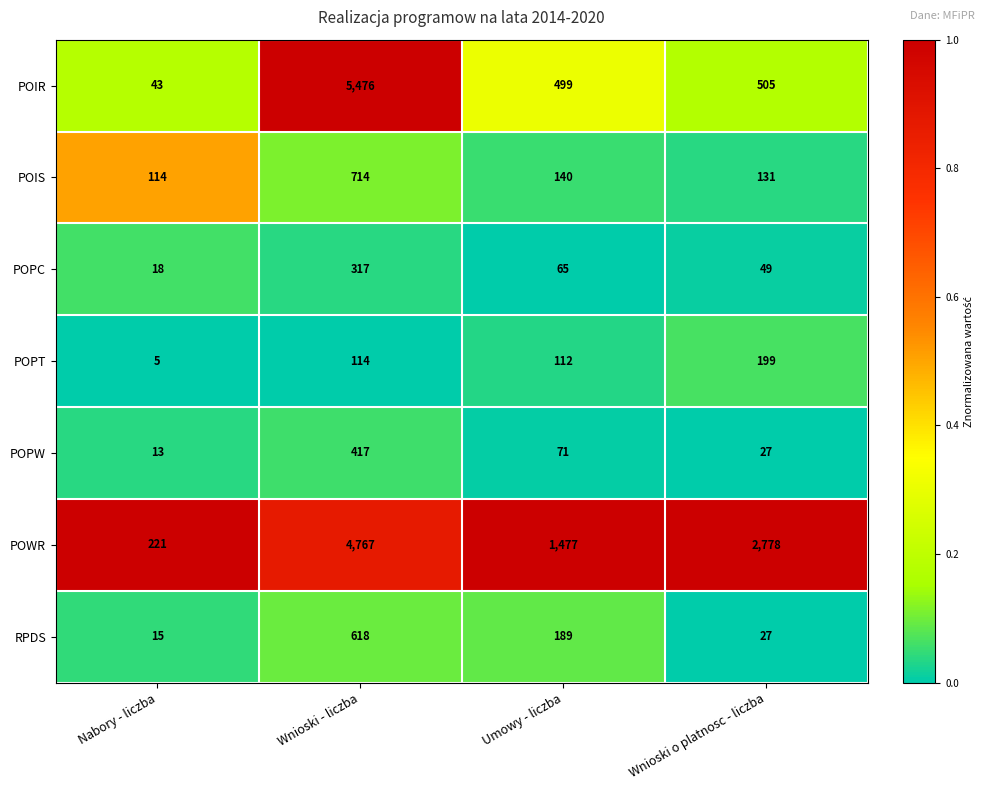

What is the difference between the second highest and second lowest values in the POIR series?

6